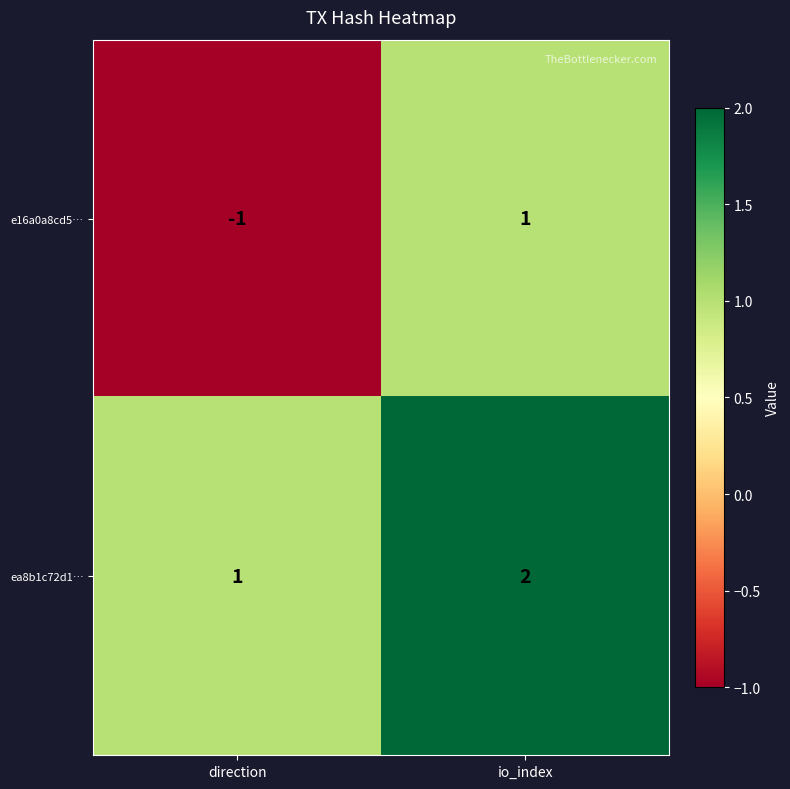

At which label is e16a0a8cd5… closest to 0?

direction